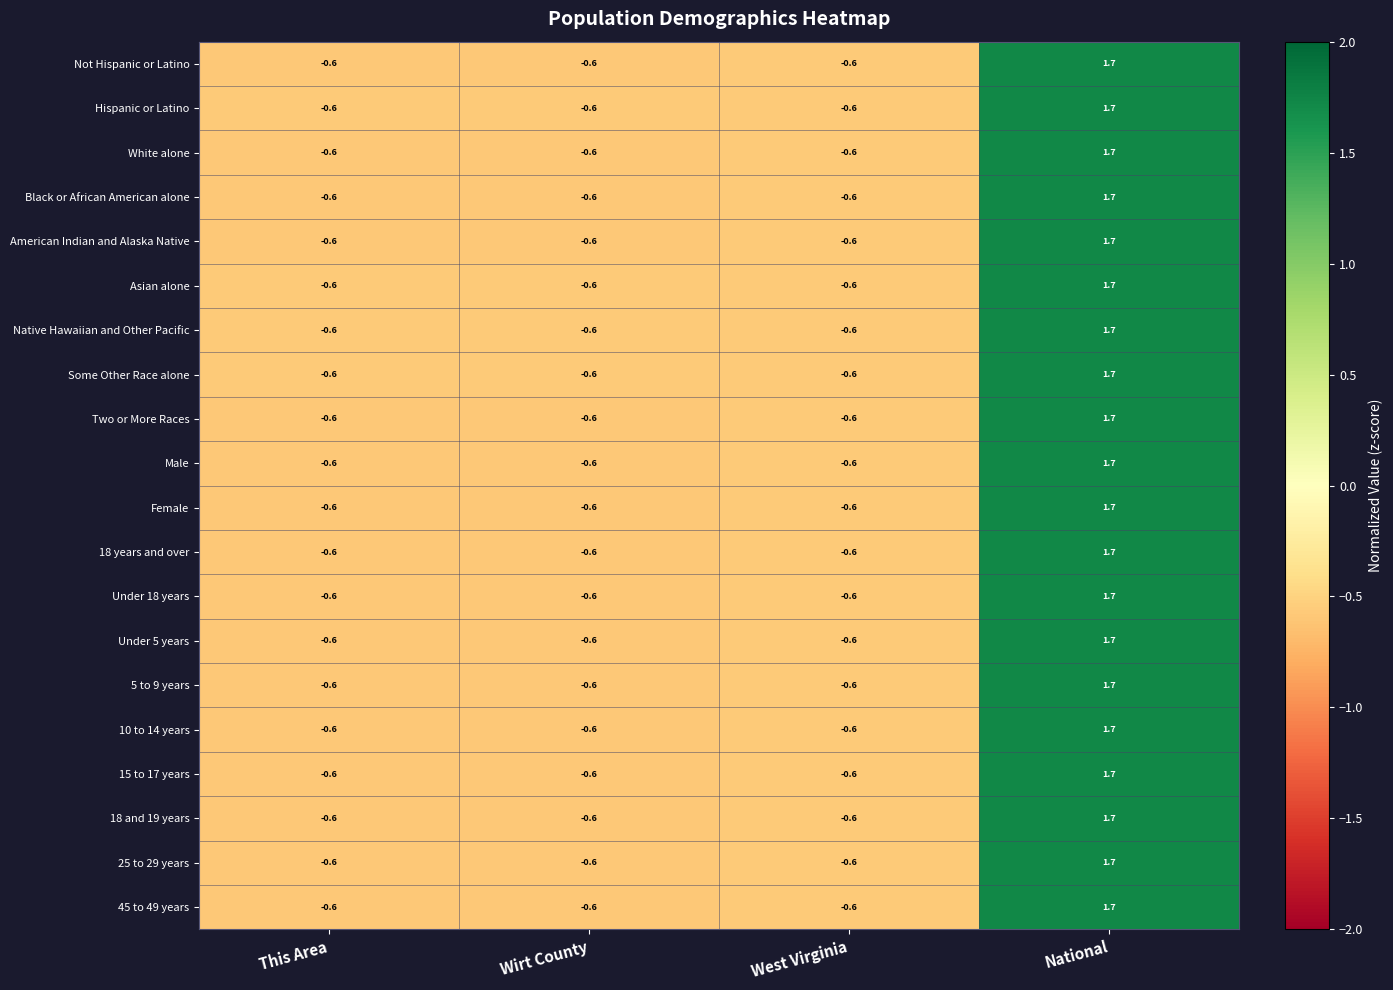

At which category is the sum across all series the highest?

National